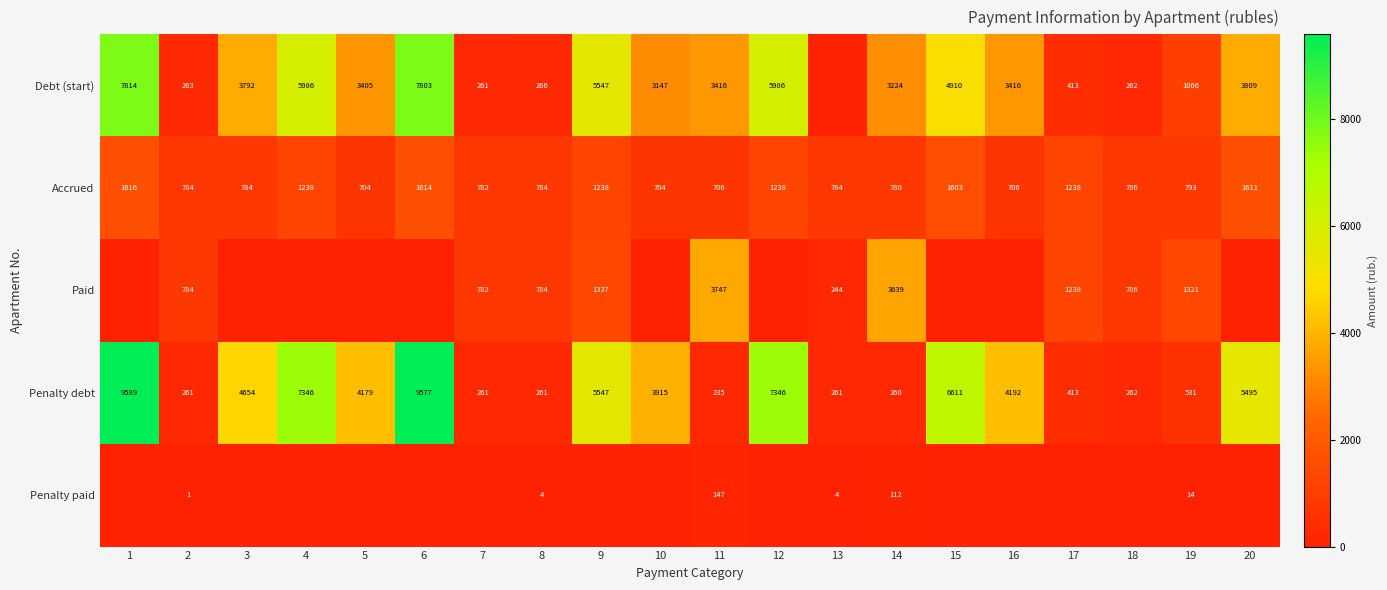

Where is Penalty debt nearest to the value 4912?

3